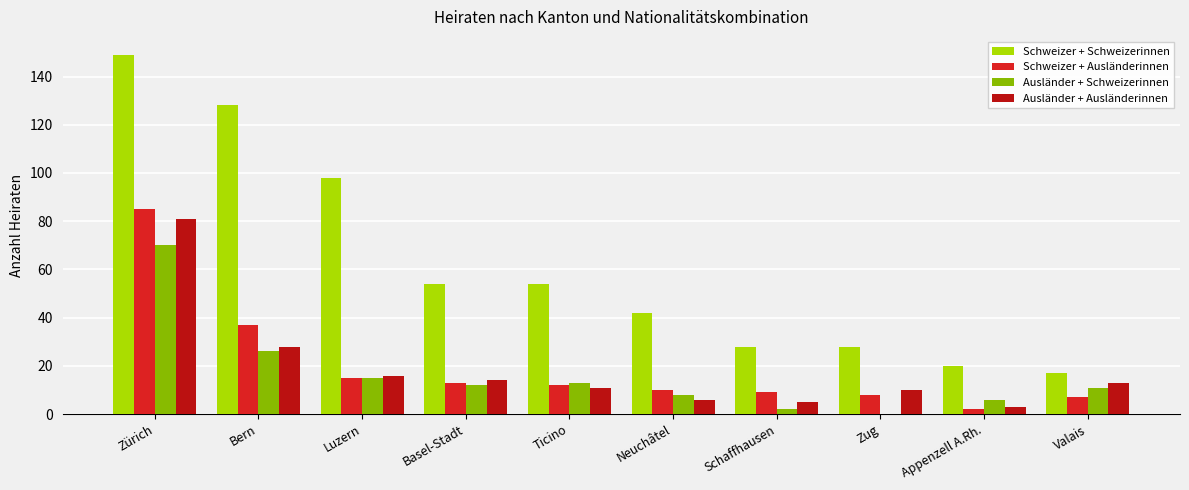

Does the chart contain stacked bars?

No